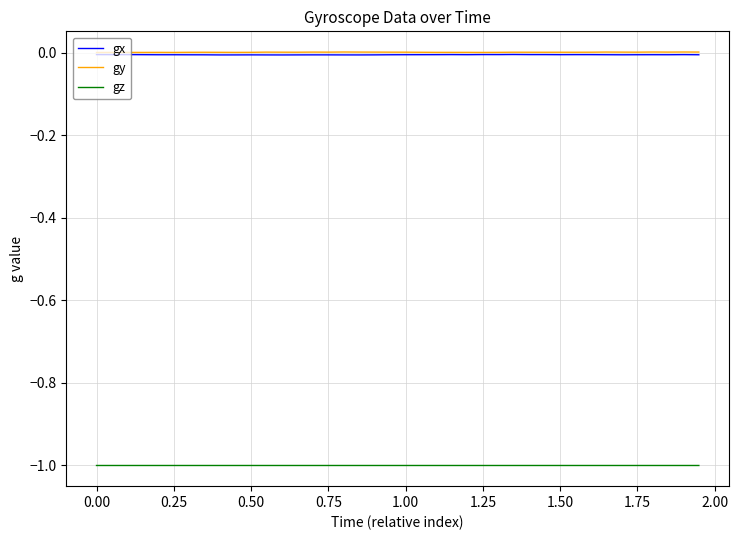

What is the minimum value shown in the chart?

-1.0